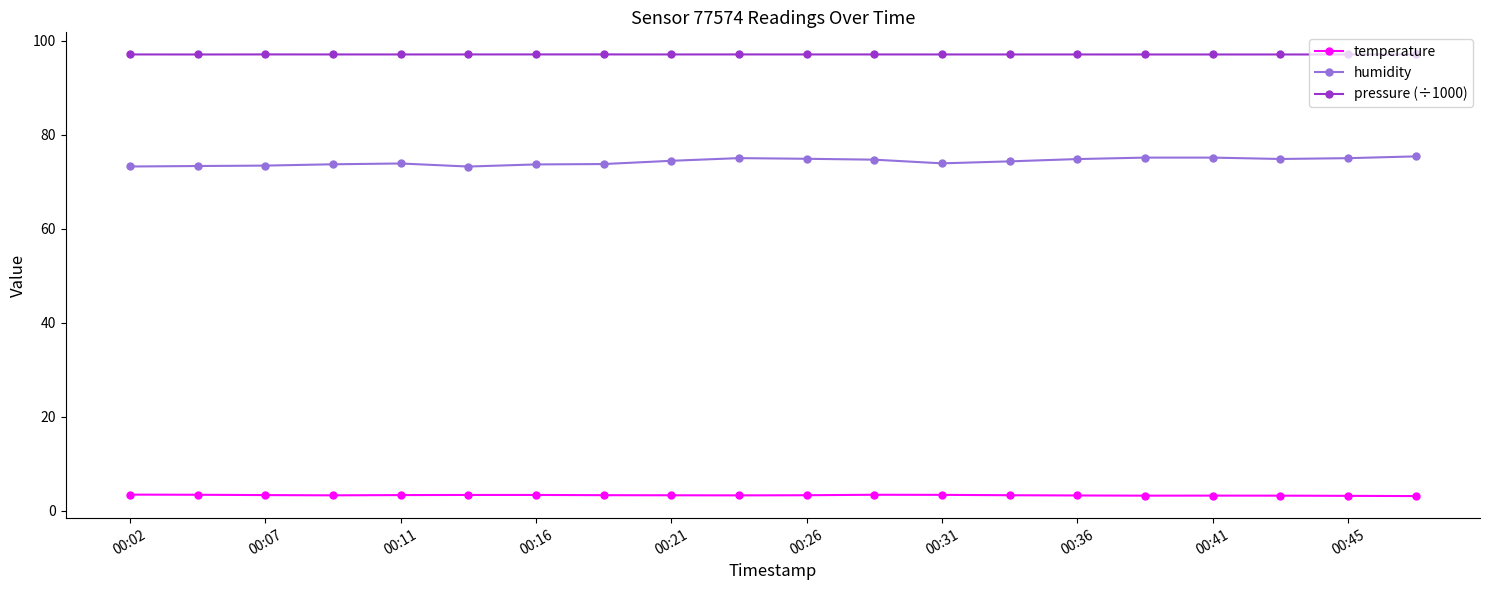

List the series in order of their peak value, highest first.

pressure (÷1000), humidity, temperature